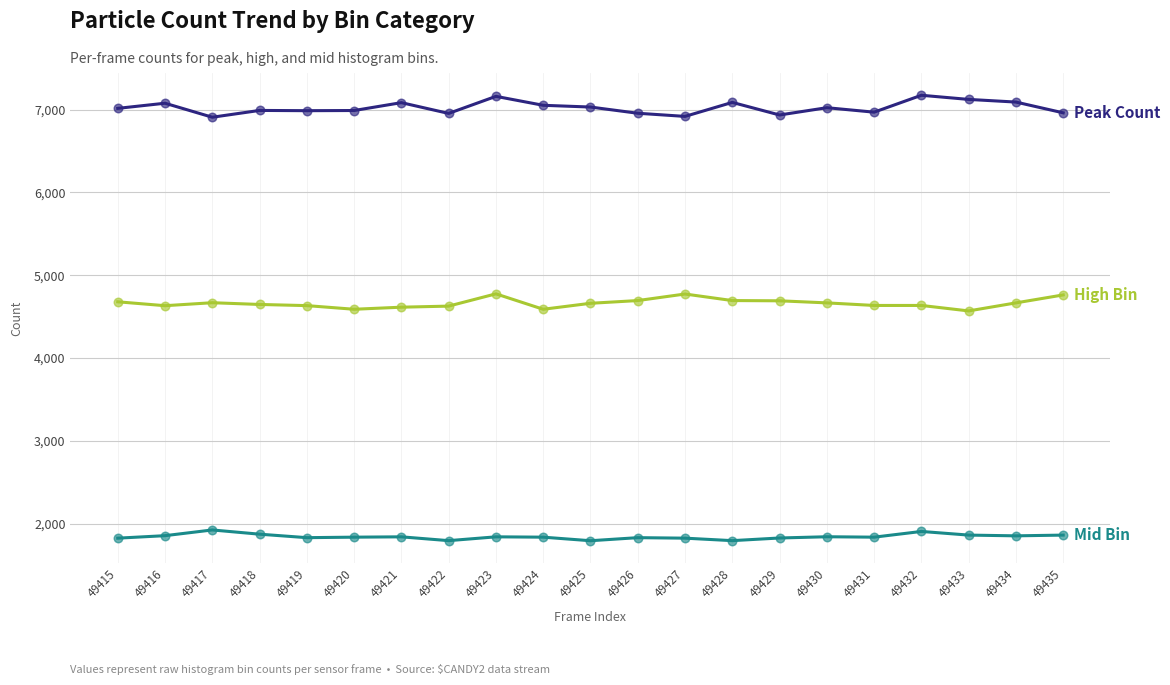

What is the difference between the highest and lowest values at 49421?

5241